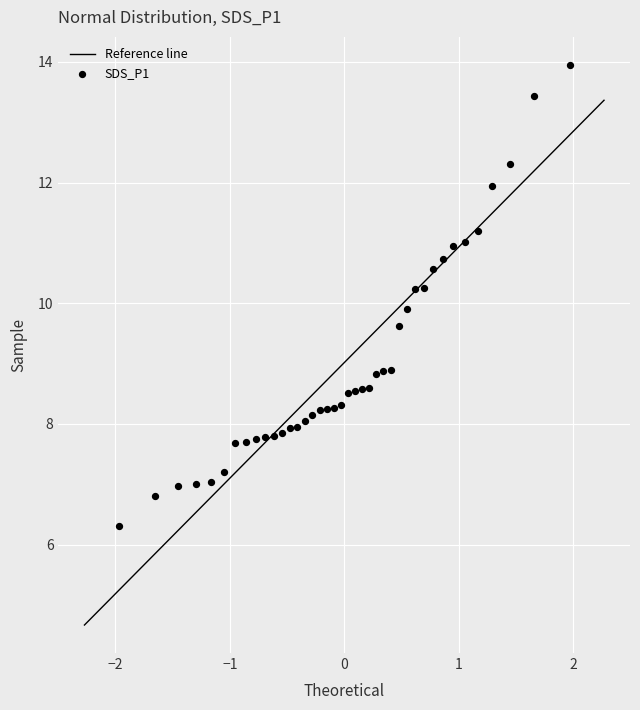

What is the range of X values (max minus min)?

3.9